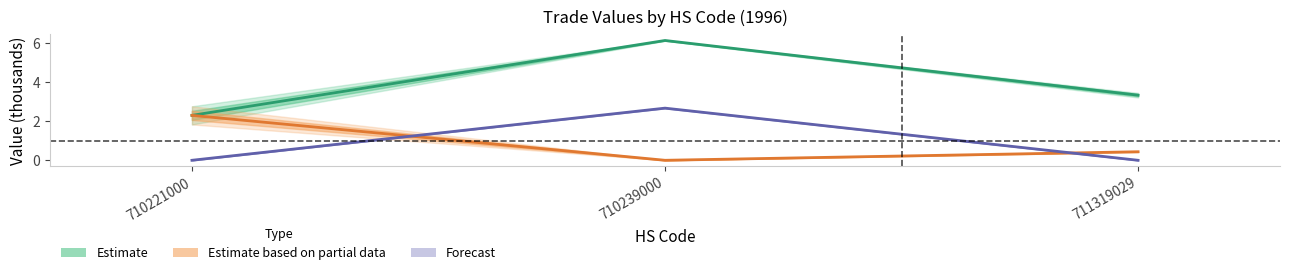

What is the maximum value shown in the chart?

6.1